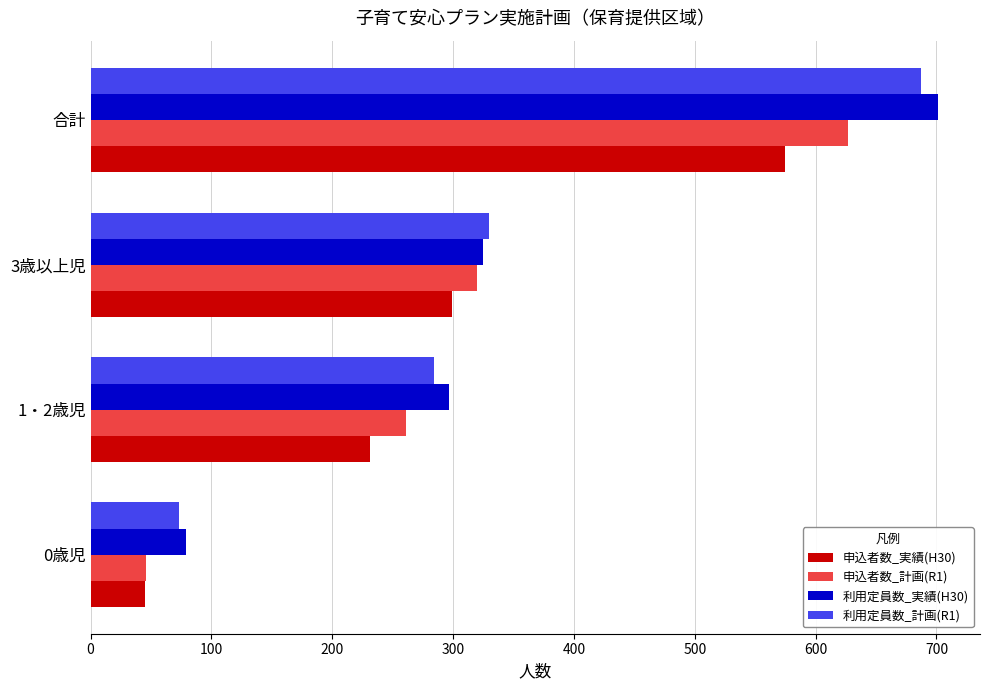

Is it true that 利用定員数_実績(H30) equals 701 at 合計?

True